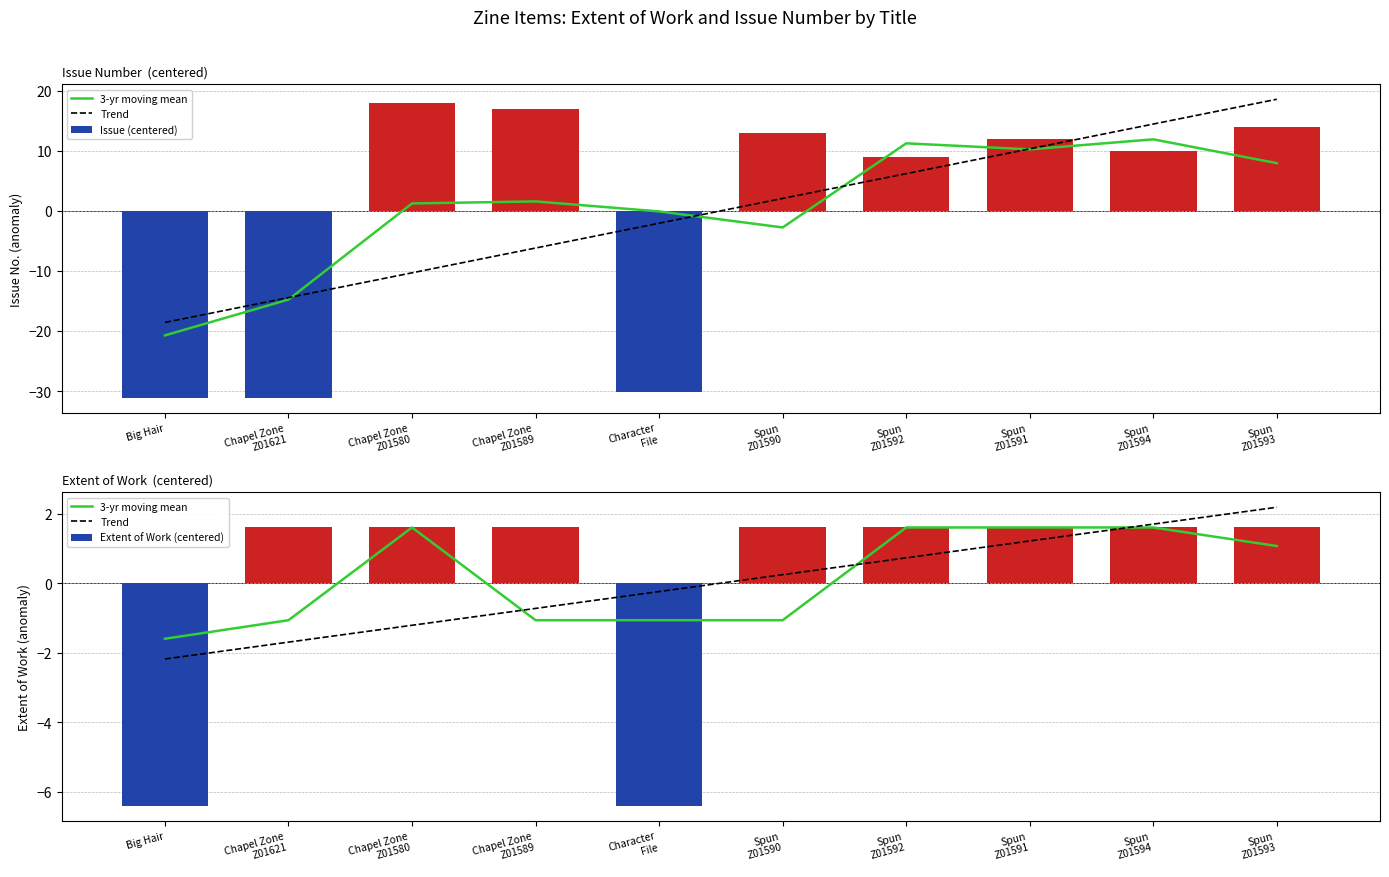

At which label is Extent of Work (centered) closest to -2?

Chapel Zone
Z01621